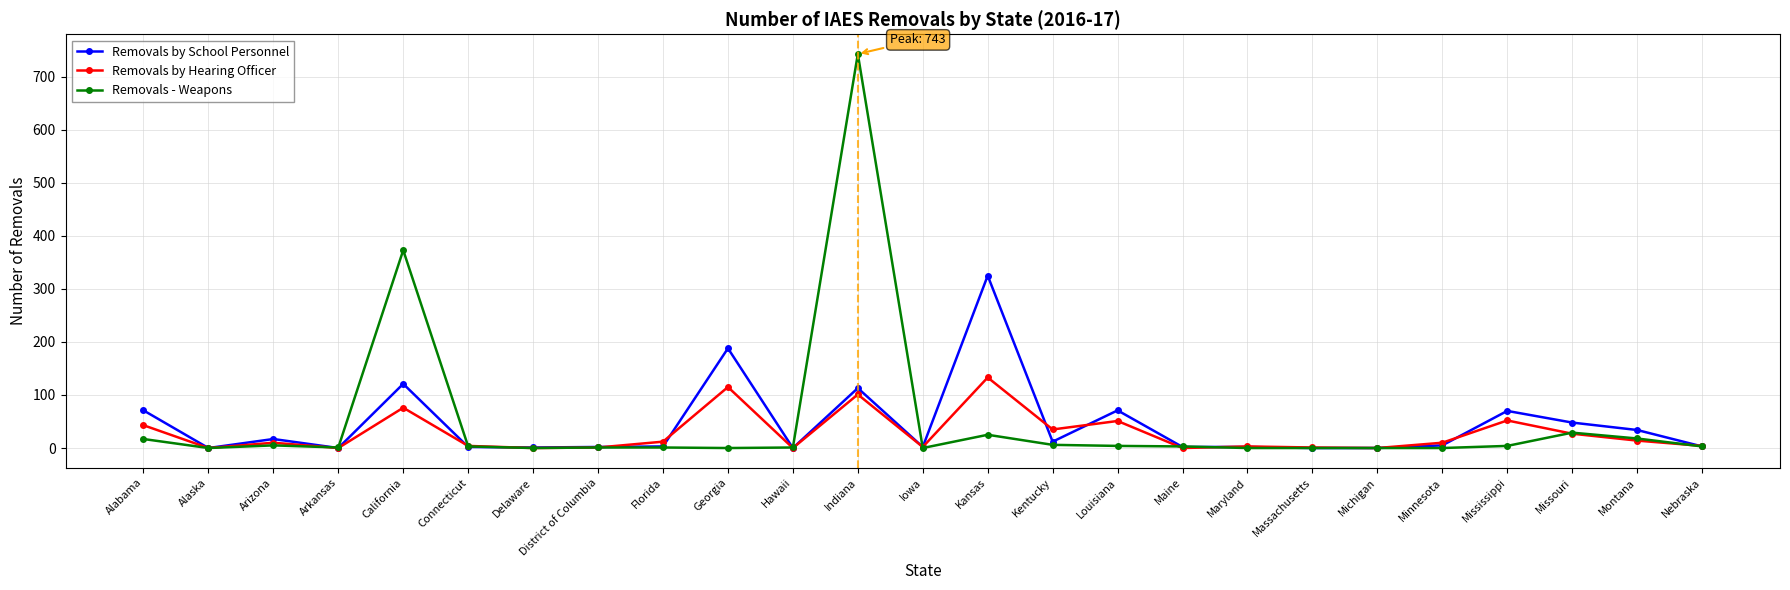

What is the label of the 16th point from the left?

Louisiana